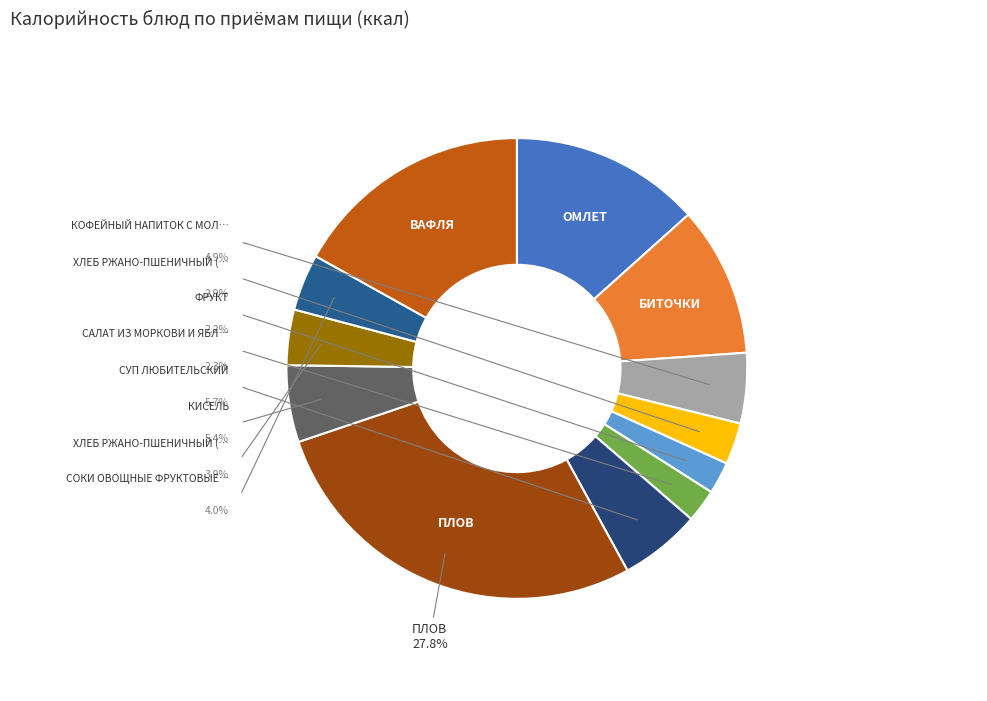

Count the number of slices in the pie.

12